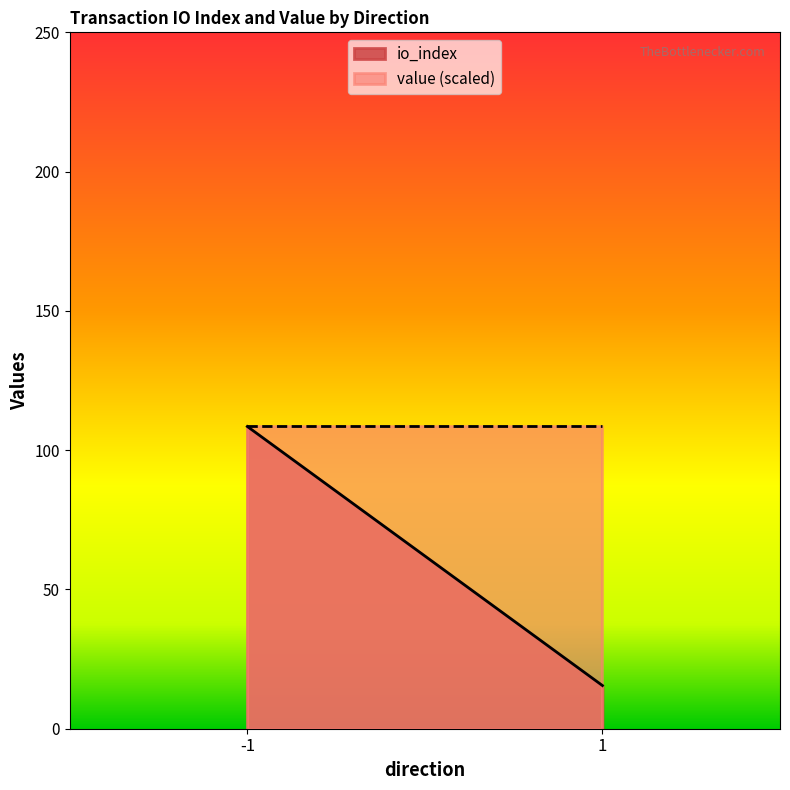

Rank the series by their average value, from lowest to highest.

io_index, value (scaled)